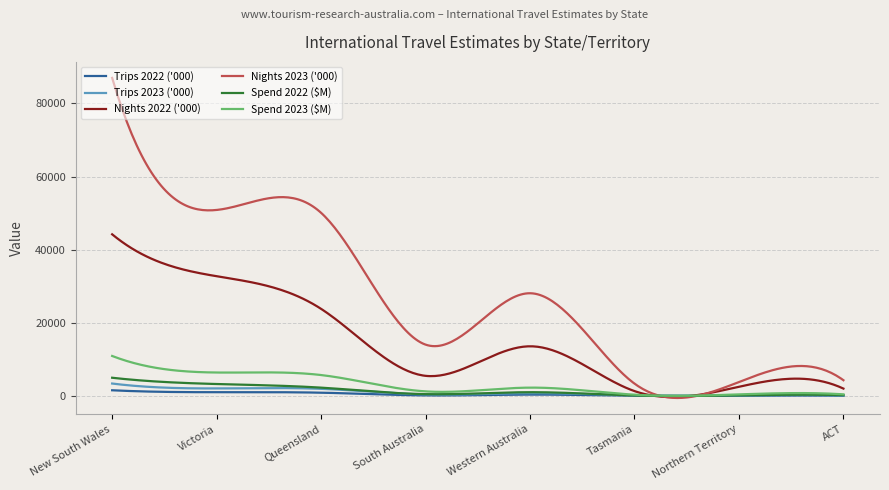

Which series has the largest range (max minus min)?

Nights 2023 ('000)